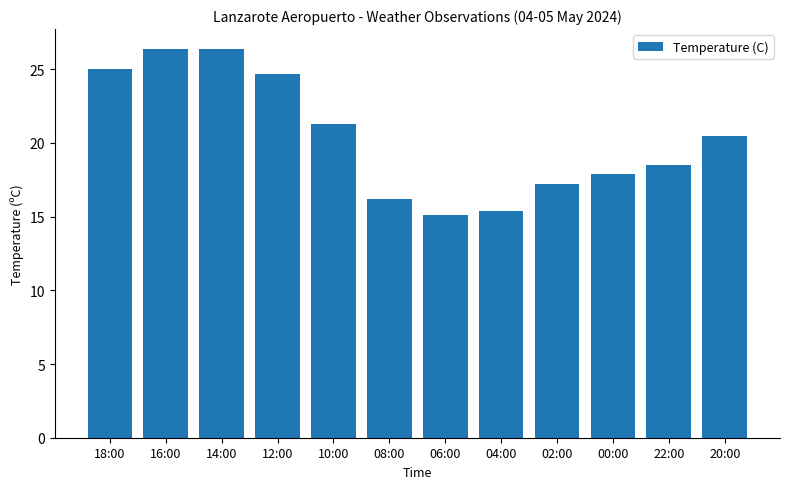

What is the label of the 6th bar from the right?

06:00